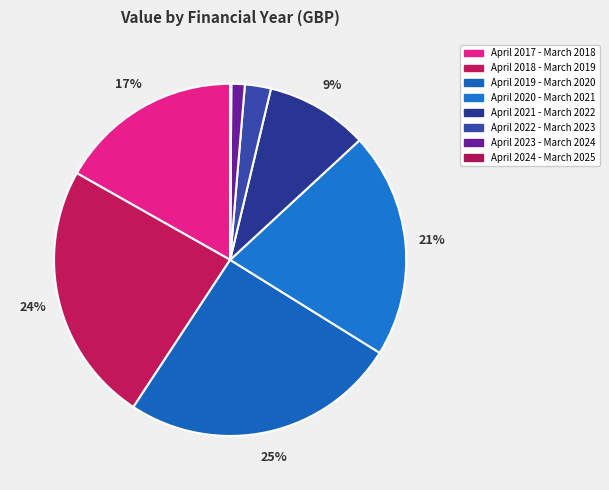

The April 2018 - March 2019 slice represents 15% of the pie. True or false?

False